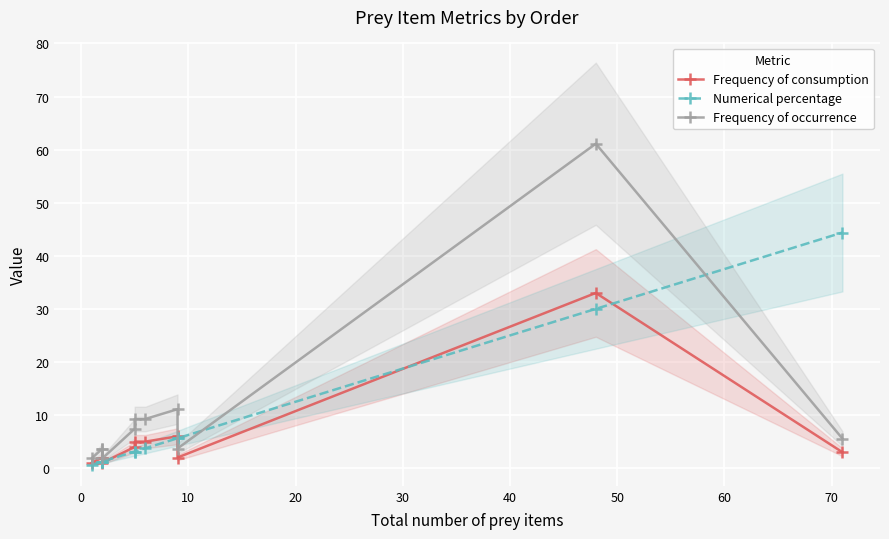

Rank the series at 70 from highest to lowest value.

Numerical percentage, Frequency of occurrence, Frequency of consumption